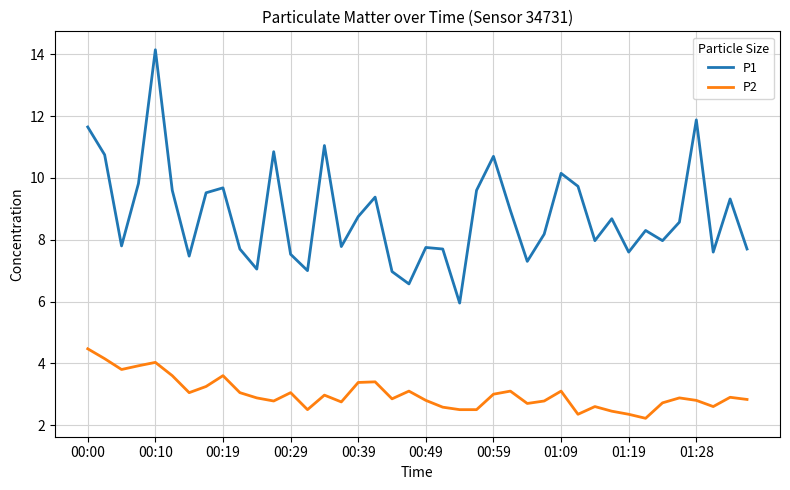

True or false: P1 and P2 cross at least once.

False